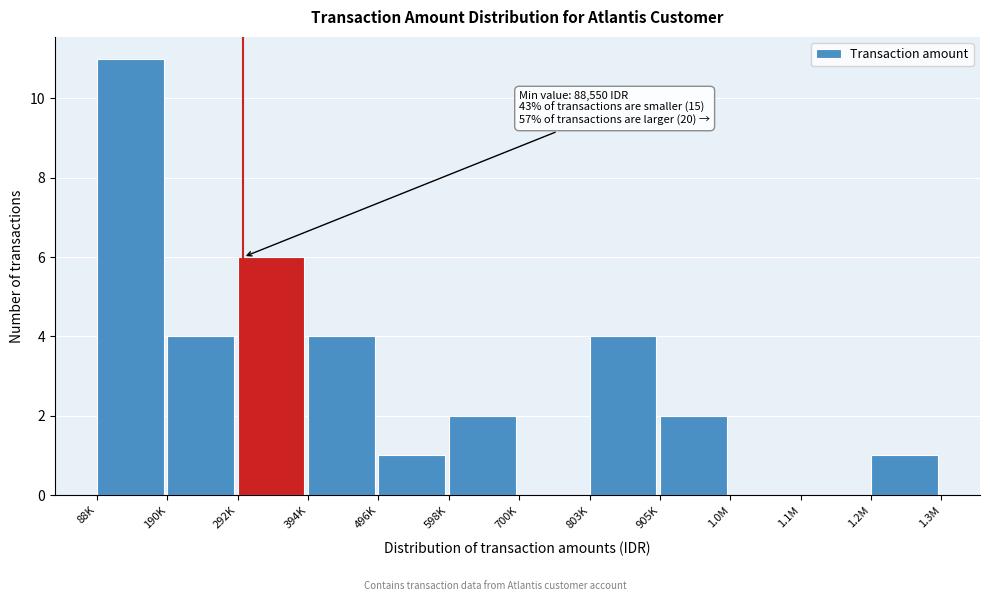

Reading left to right, list all the values displayed in this chart.

88K=11	190K=4	292K=6	394K=4	496K=1	598K=2	700K=0	803K=4	905K=2	1.0M=0	1.1M=0	1.2M=1